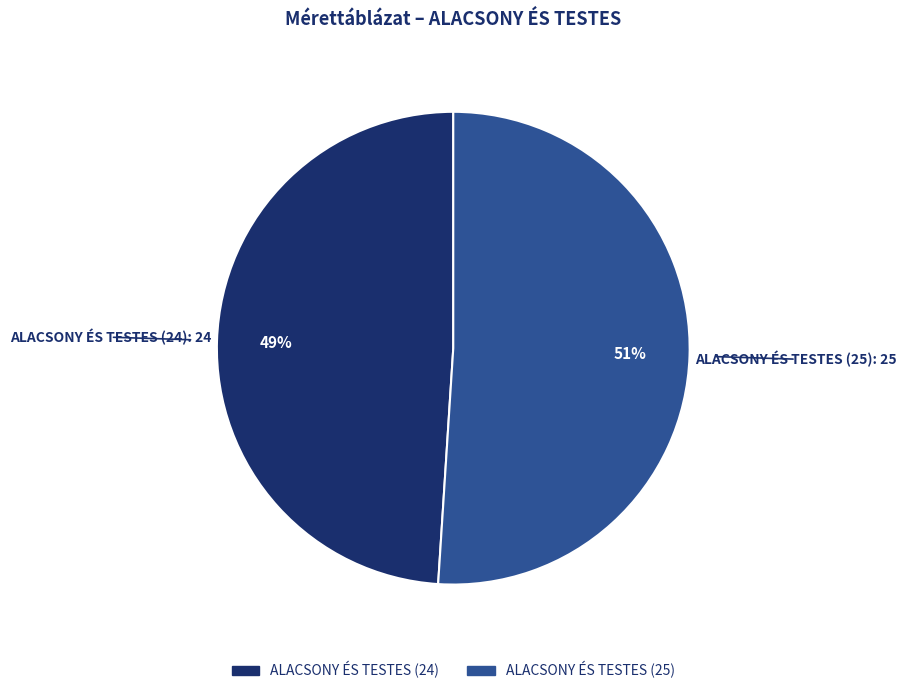

Is there any slice that represents more than half of the pie?

Yes